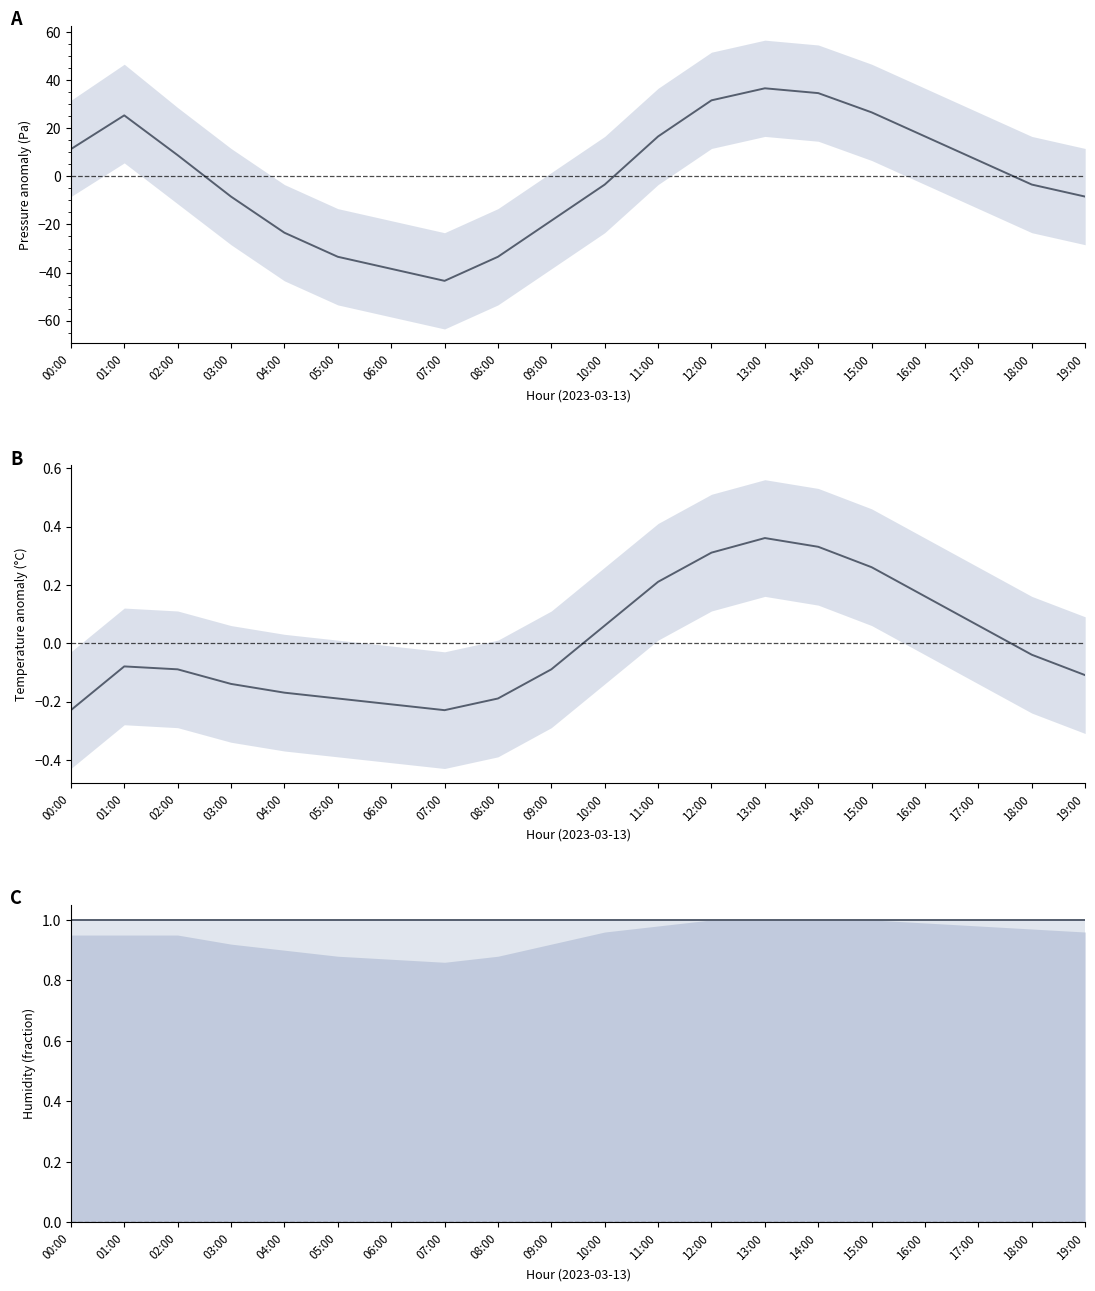

Which series changed the most between 17:00 and 19:00?

pressure